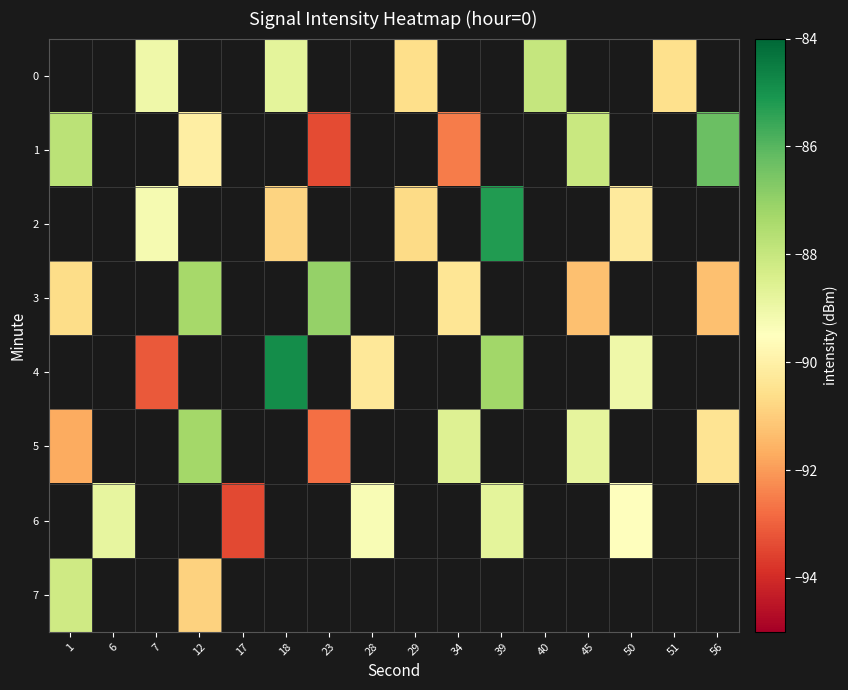

Where is 3 nearest to the value -89?

34